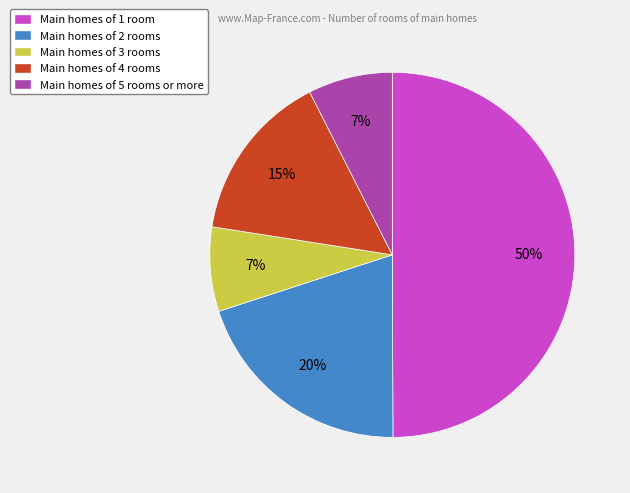

What percentage is the Main homes of 4 rooms slice, to the nearest percent?

15%